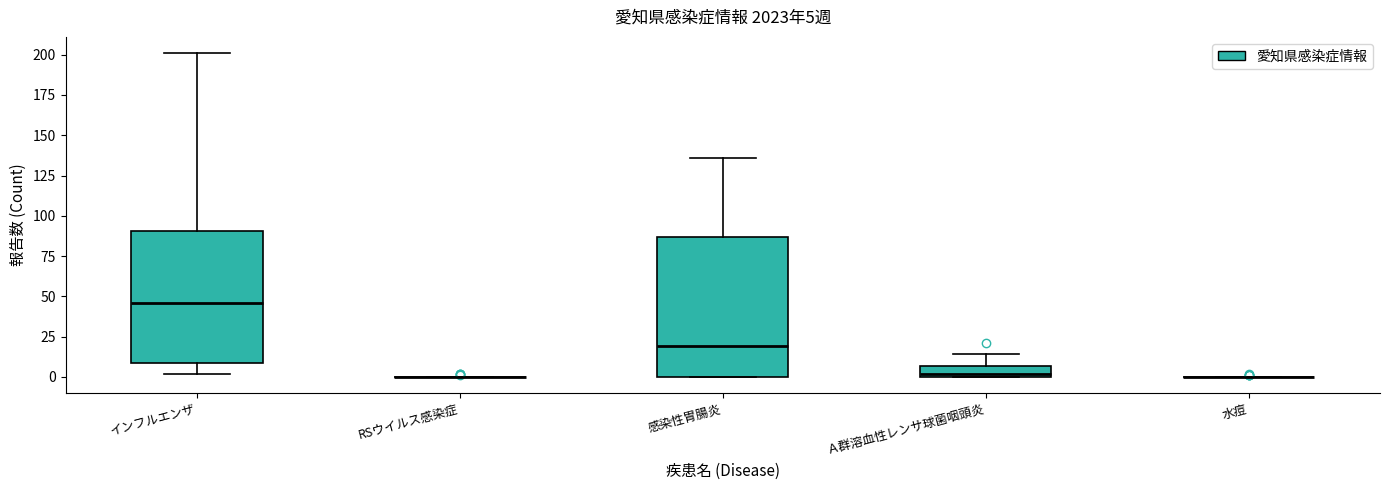

Which box is the tallest, from its lower edge to its upper edge?

感染性胃腸炎